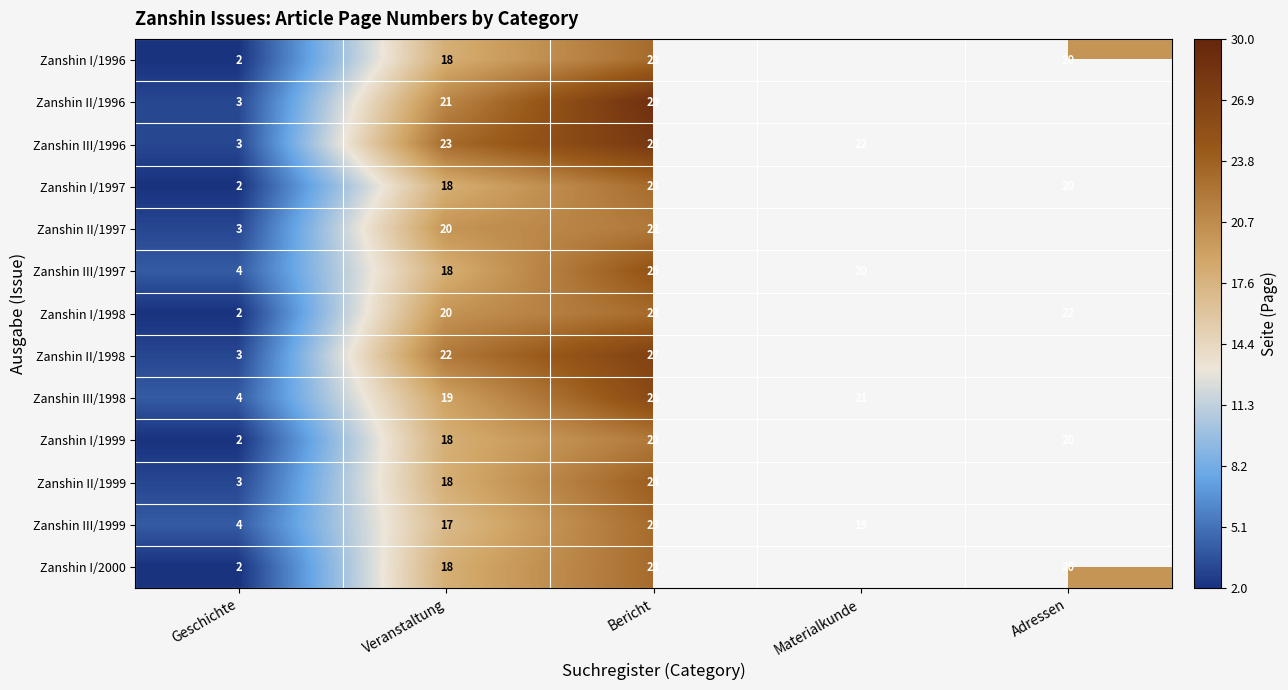

True or false: Zanshin III/1999 has a value of 4 at Geschichte.

True